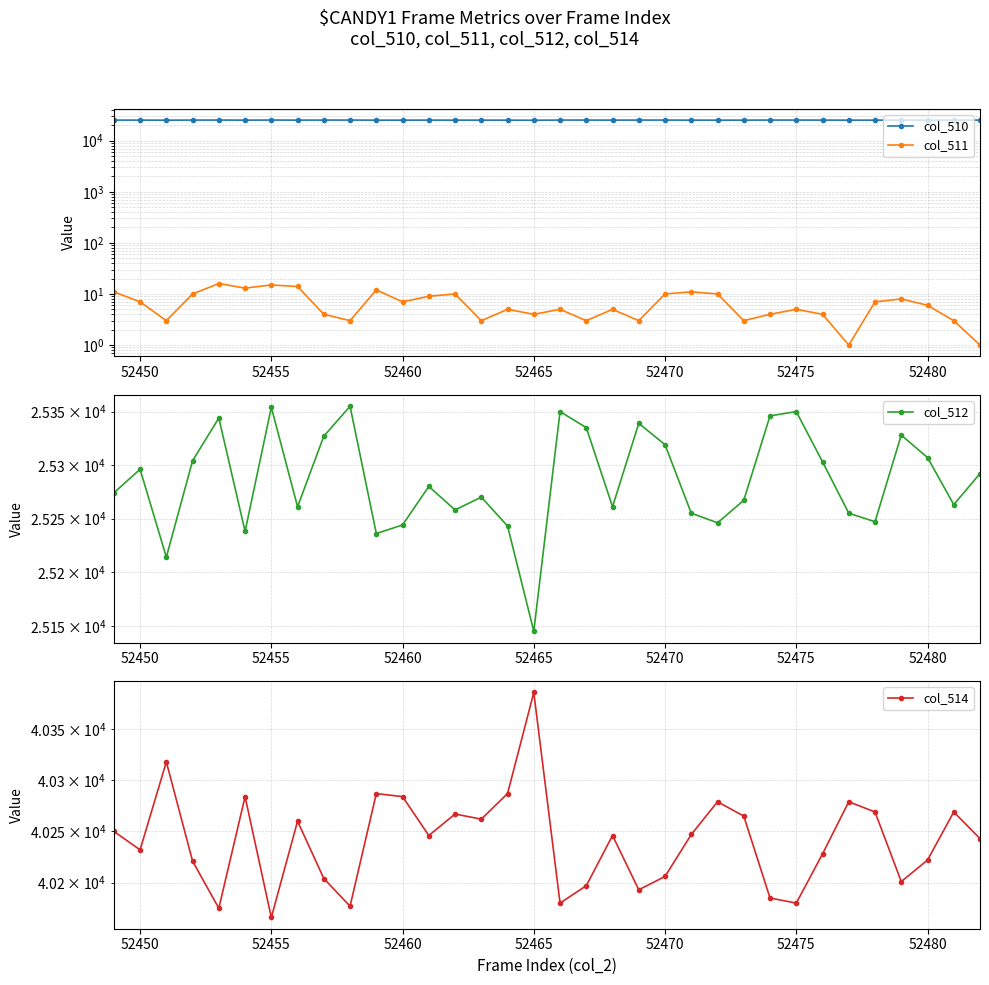

True or false: col_514 and col_510 intersect in this chart.

False